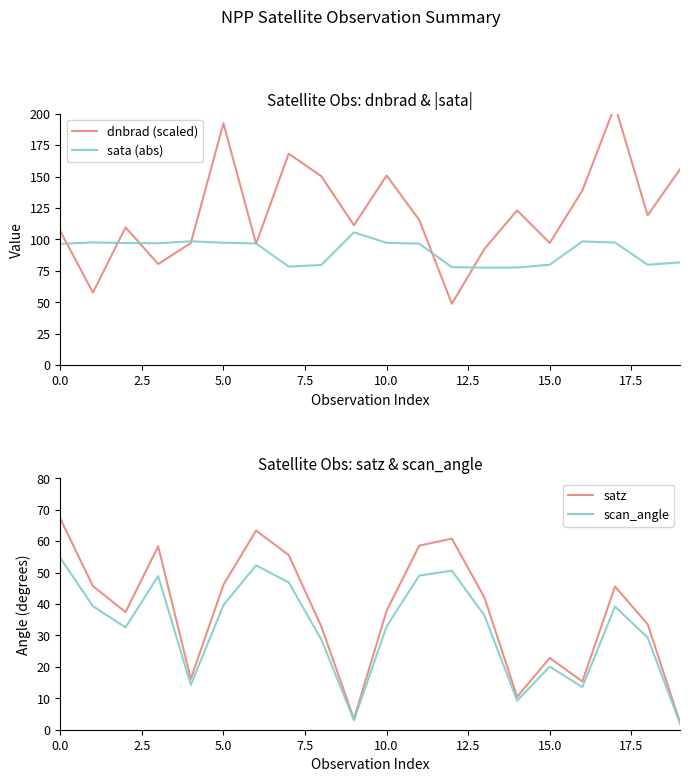

At which label is satz closest to 34?

18